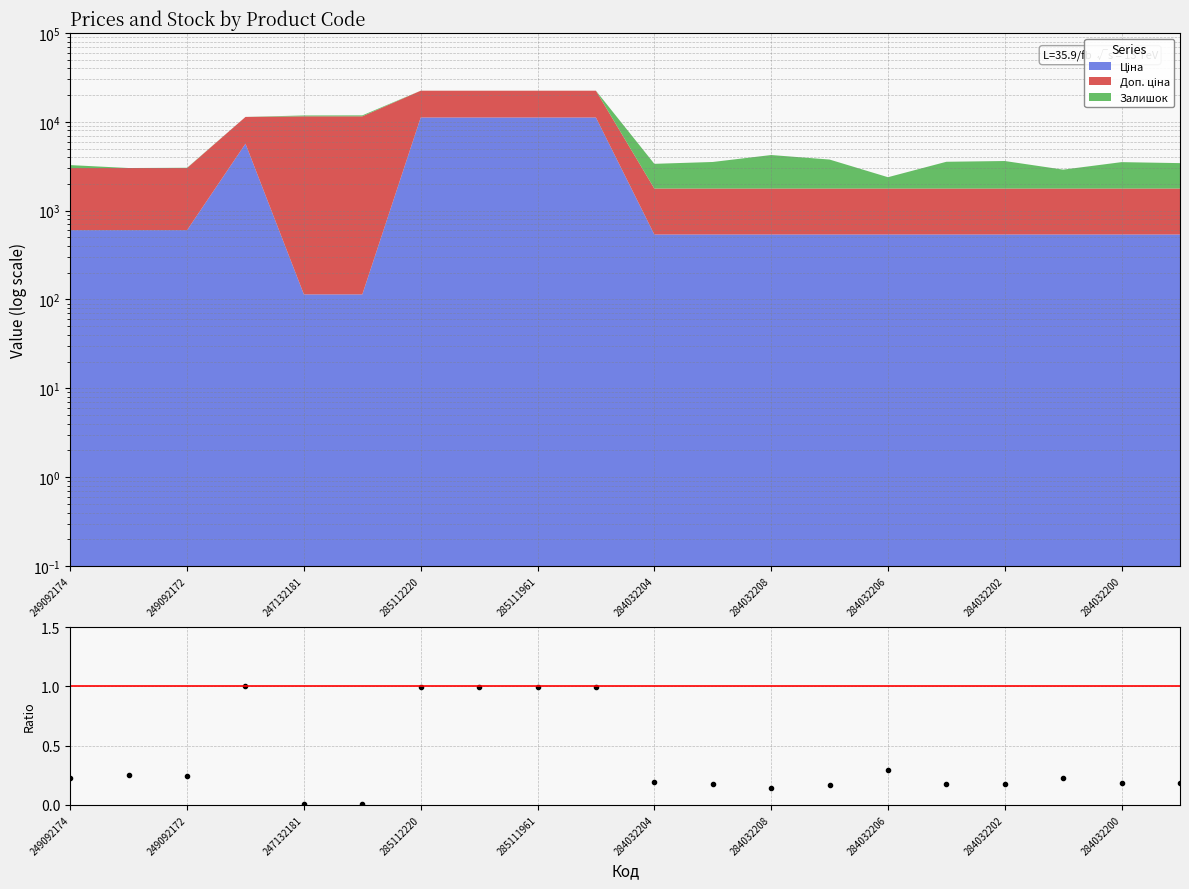

Reading right to left, extract all data points from this chart.

0.2	0.2	0.2	0.2	0.2	0.3	0.2	0.1	0.2	0.2	1.0	1.0	1.0	1.0	0.0	0.0	1.0	0.2	0.2	0.2